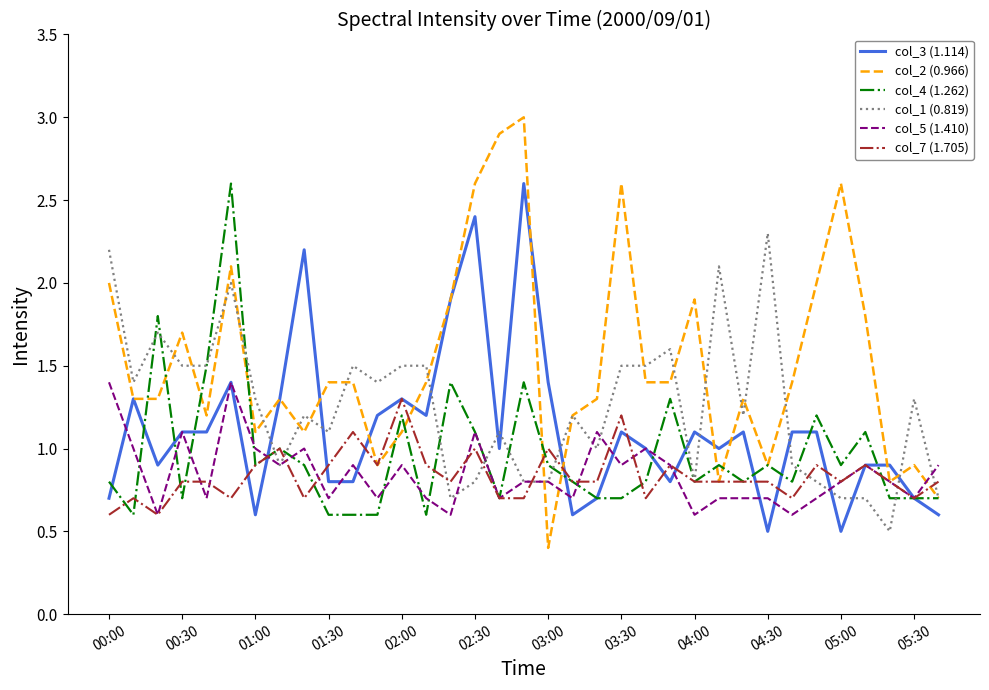

True or false: col_1 (0.819) has more than 2 points higher than both neighbors.

True